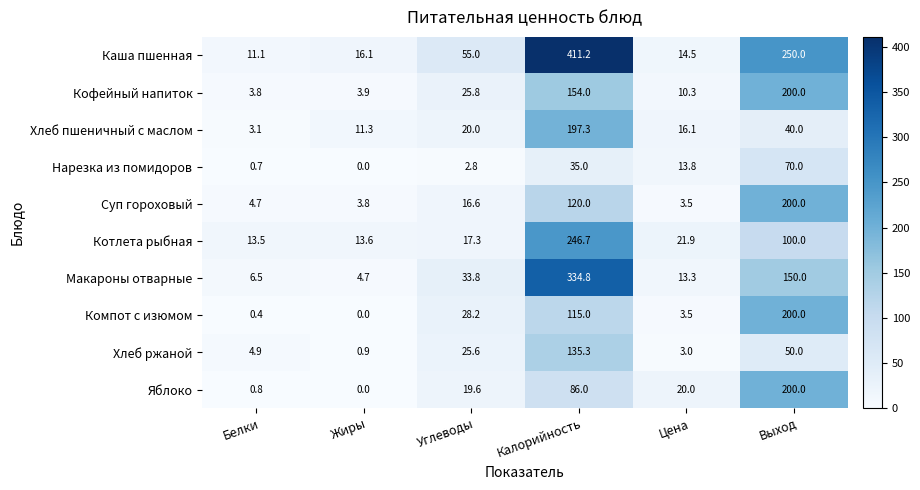

Which series has the largest range (max minus min)?

Каша пшенная